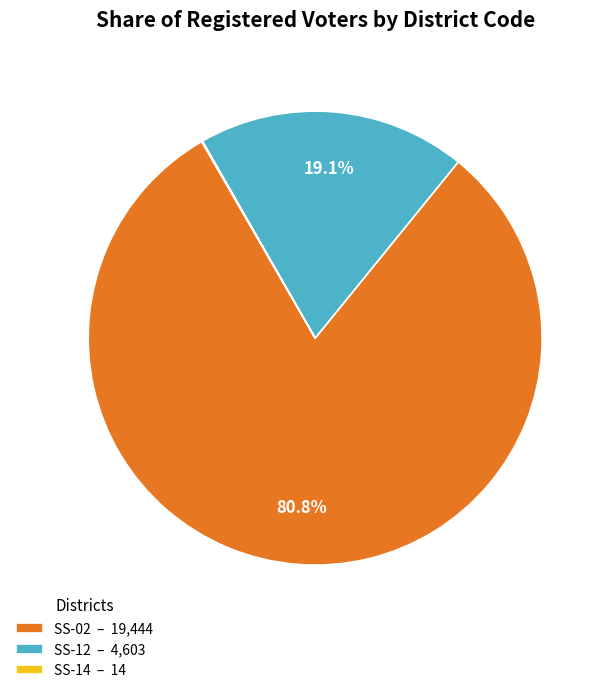

To the nearest percent, what percentage of the pie is SS-12?

19%